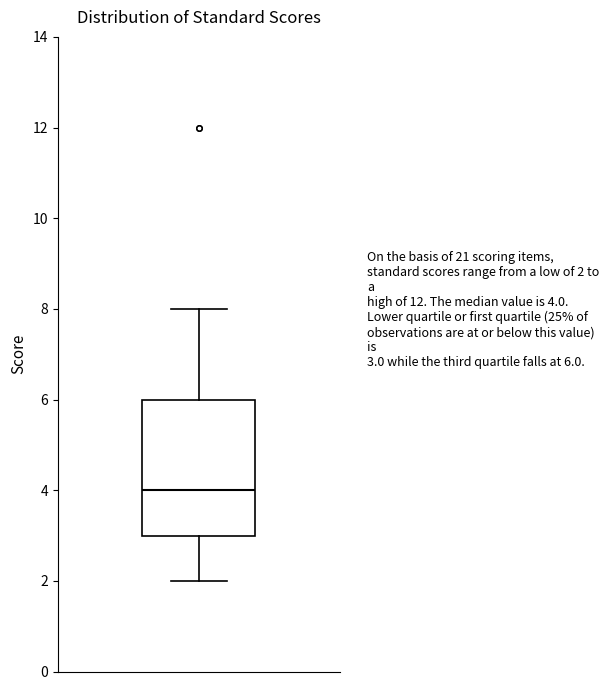

Where does the upper whisker of the box end on the y-axis? The values are not printed on the chart, so give them approximately, as read against the axis.

8